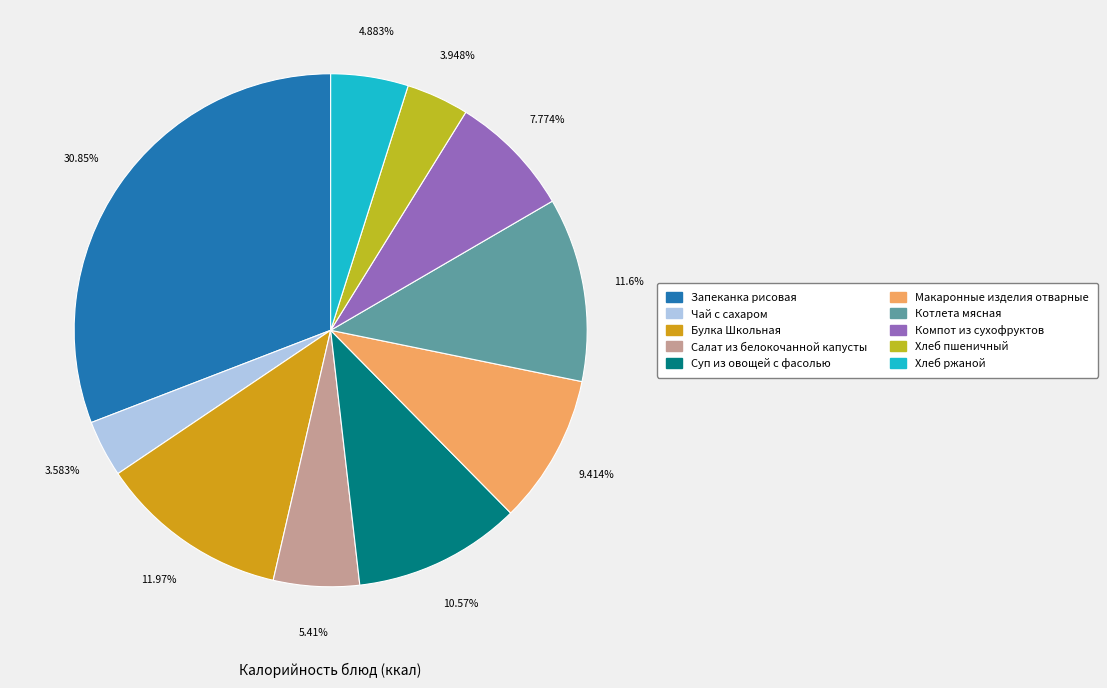

What is the smallest slice in the pie chart?

Чай с сахаром